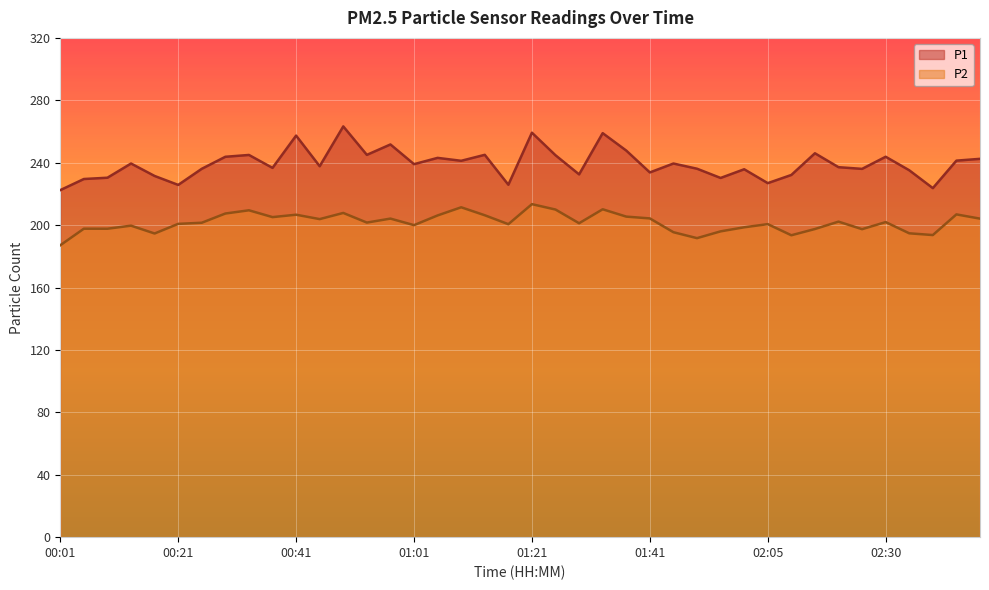

Rank the series by their average value, from lowest to highest.

P2, P1